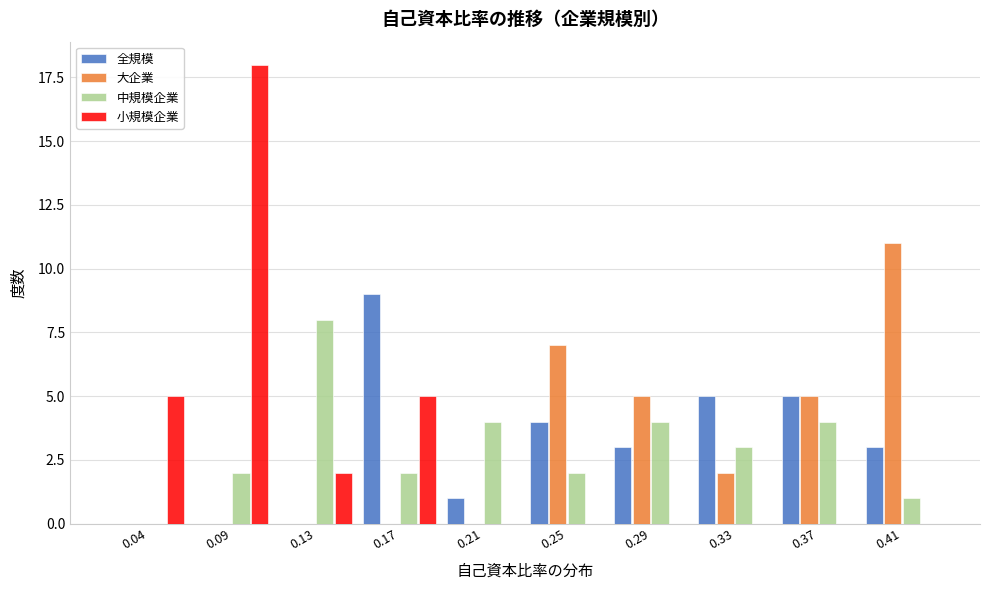

Is the value of 中規模企業 at 0.09 greater than the value of 大企業 at 0.37?

No